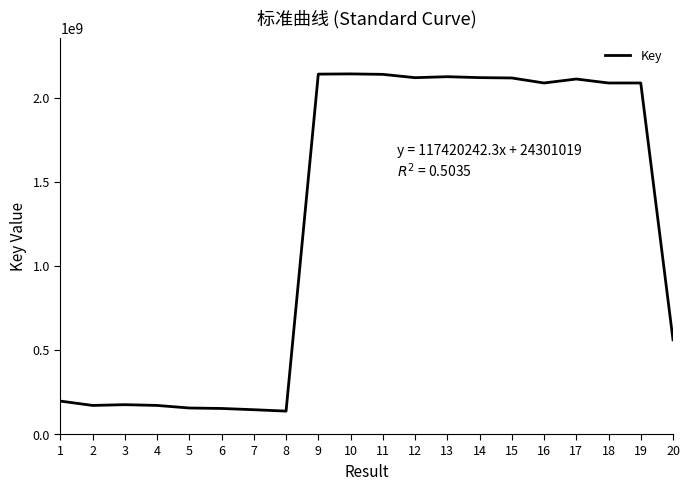

What is the difference between the values at 19 and 9?

52794175